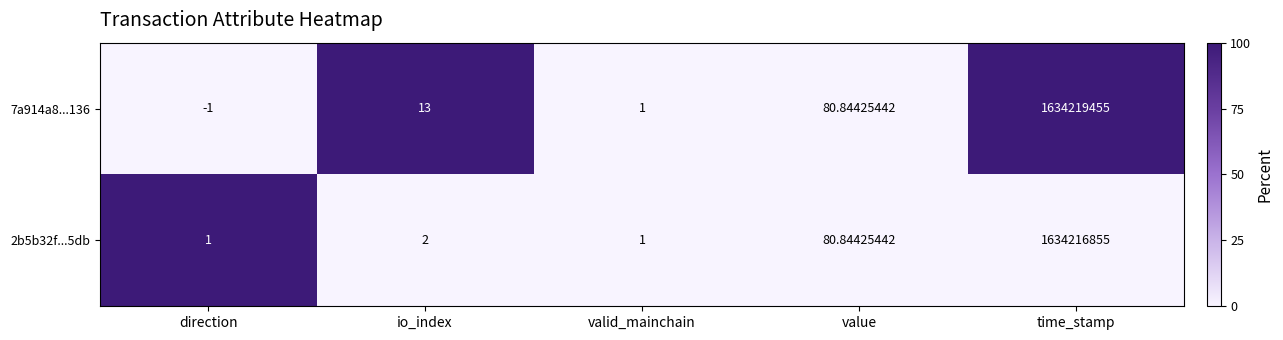

How many categories are shown in the chart?

5